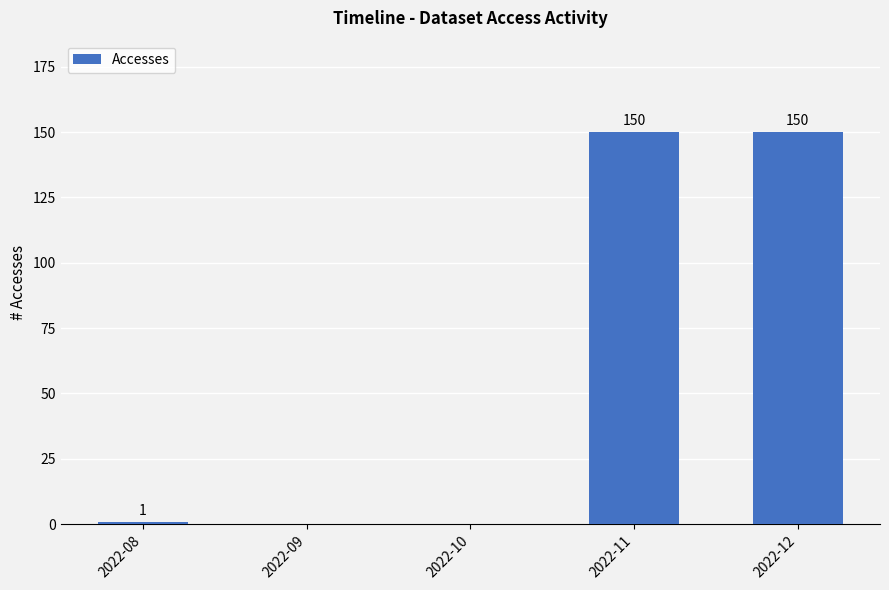

What is the sum of all values?

301